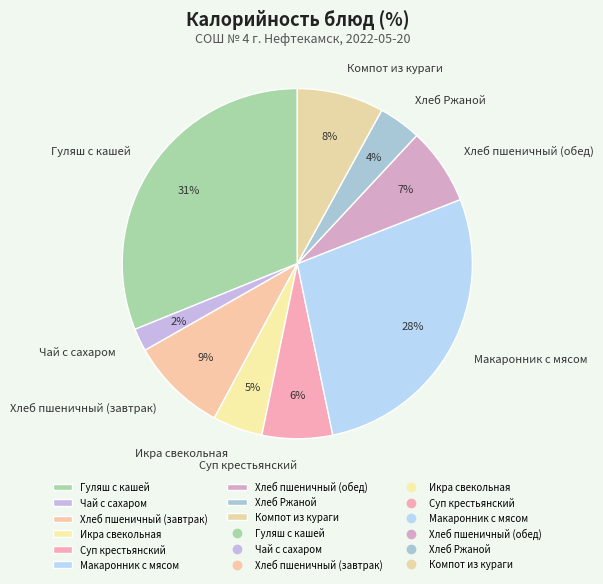

Do Суп крестьянский and Макаронник с мясом together represent more than half of the pie?

No